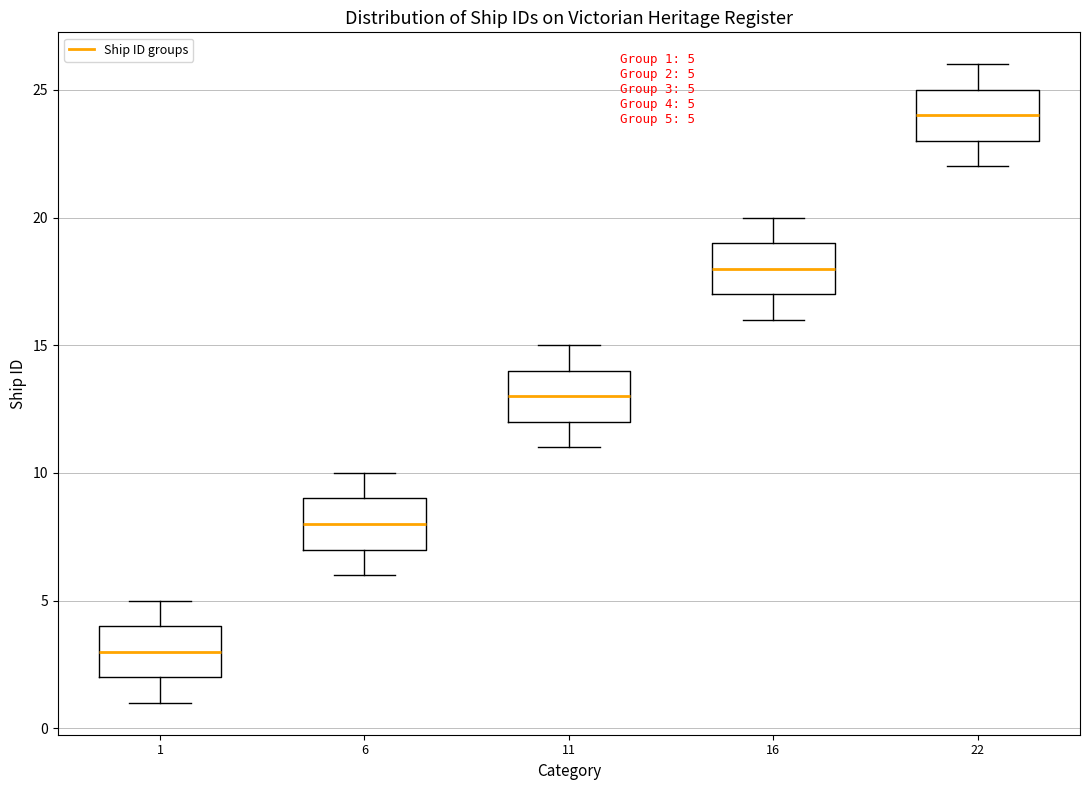

Which box has the lowest median line?

1